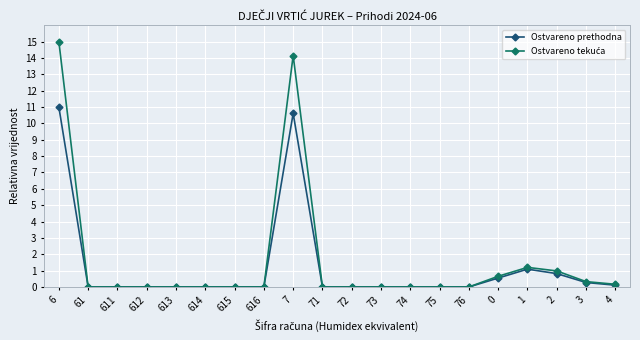

True or false: Ostvareno prethodna has a value of 0.0 at 73.

True